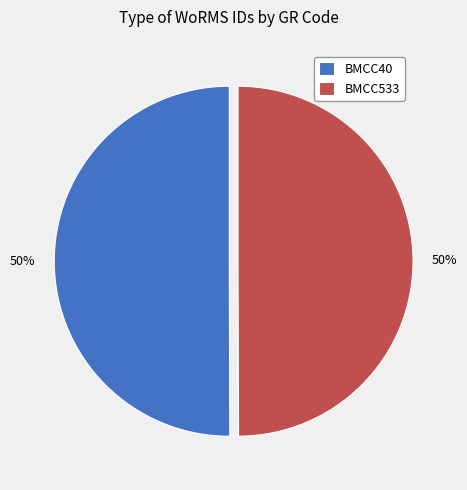

Count the number of slices in the pie.

2